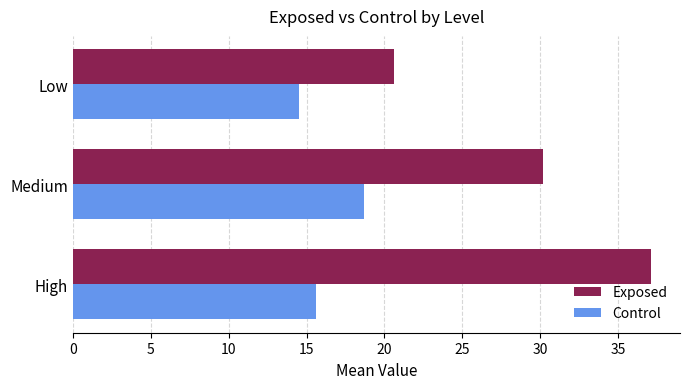

Rank the series by their maximum value, from lowest to highest.

Control, Exposed